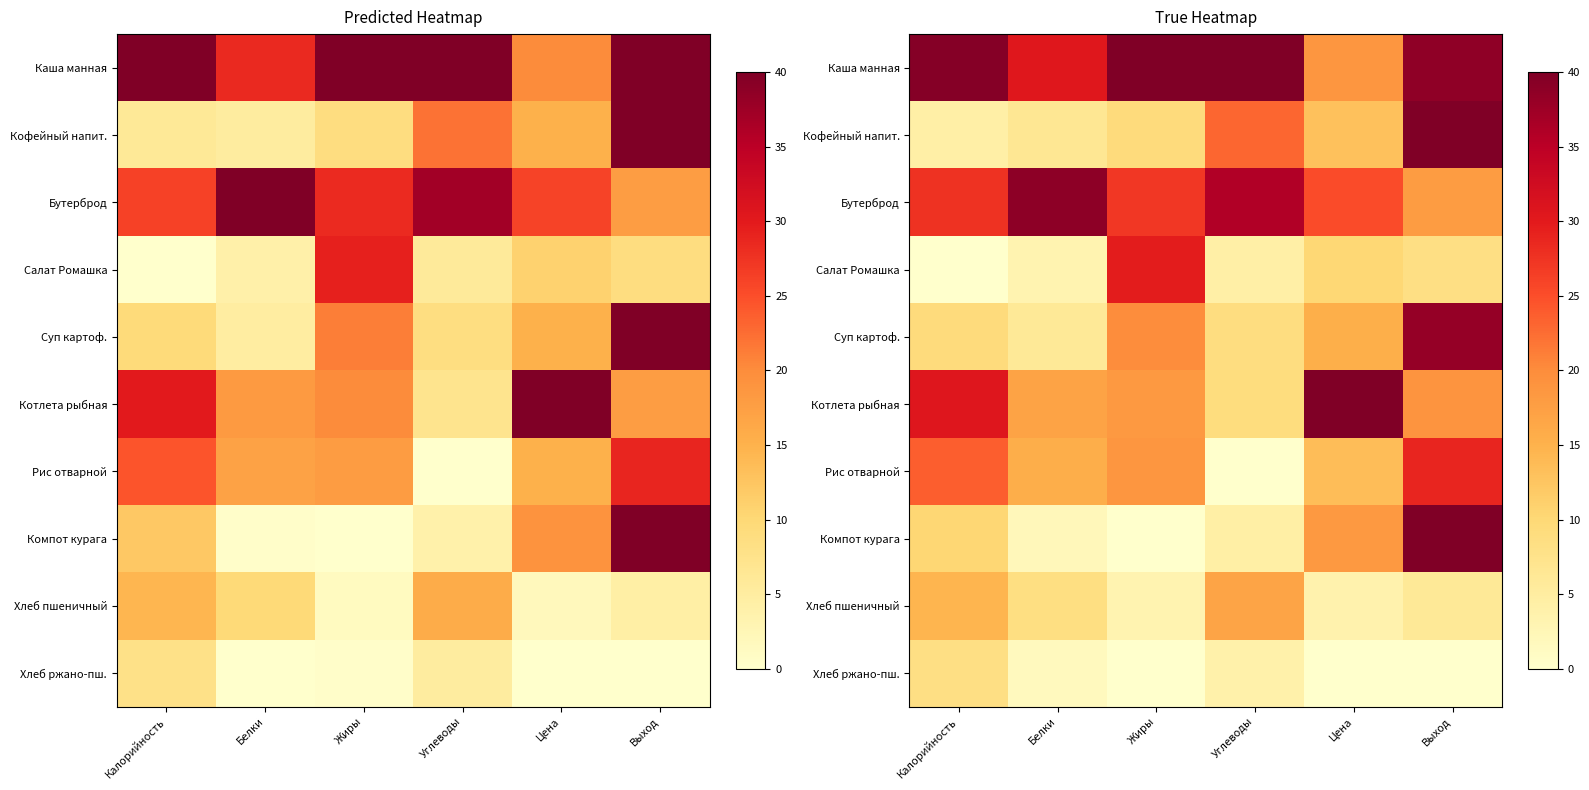

True or false: Кофейный напит. has a value of 23.0 at Углеводы.

True